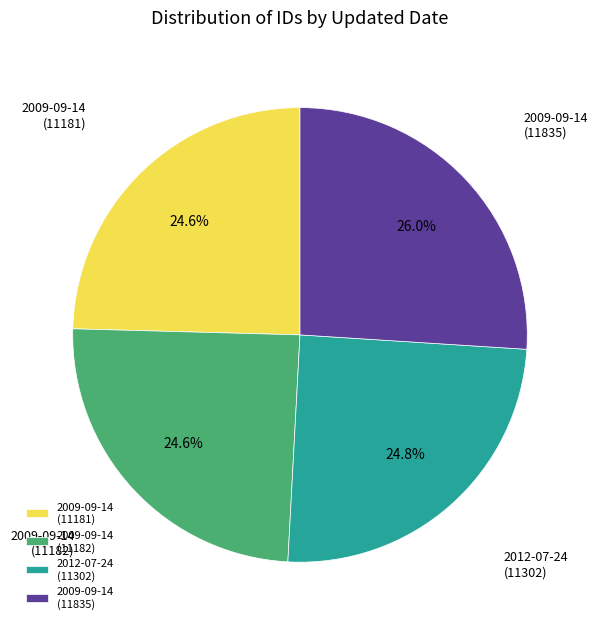

Which category has the biggest portion of the pie?

2009-09-14 (11835)